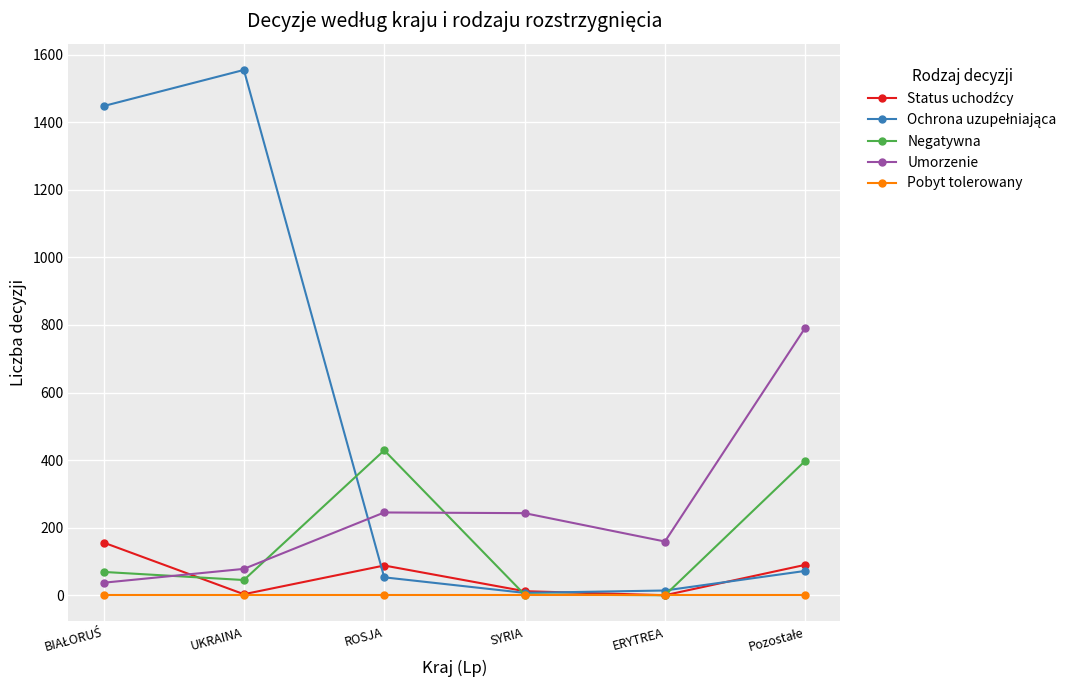

What is the label of the 4th point from the right?

ROSJA